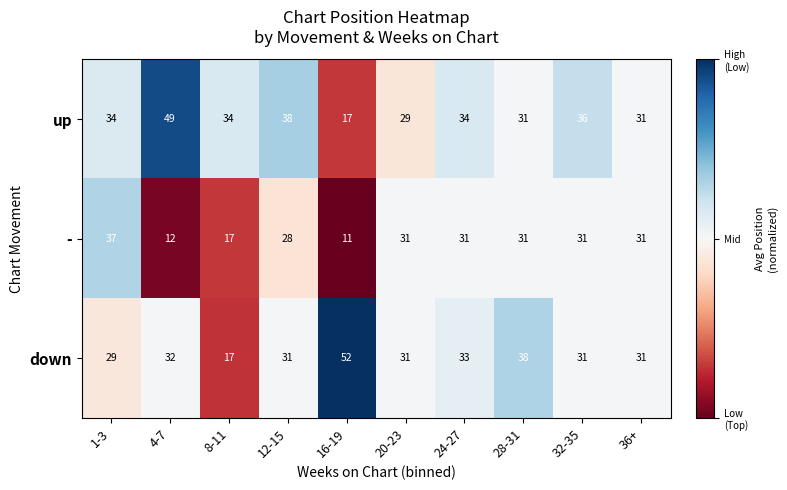

Where does the down series first go above 31?

4-7